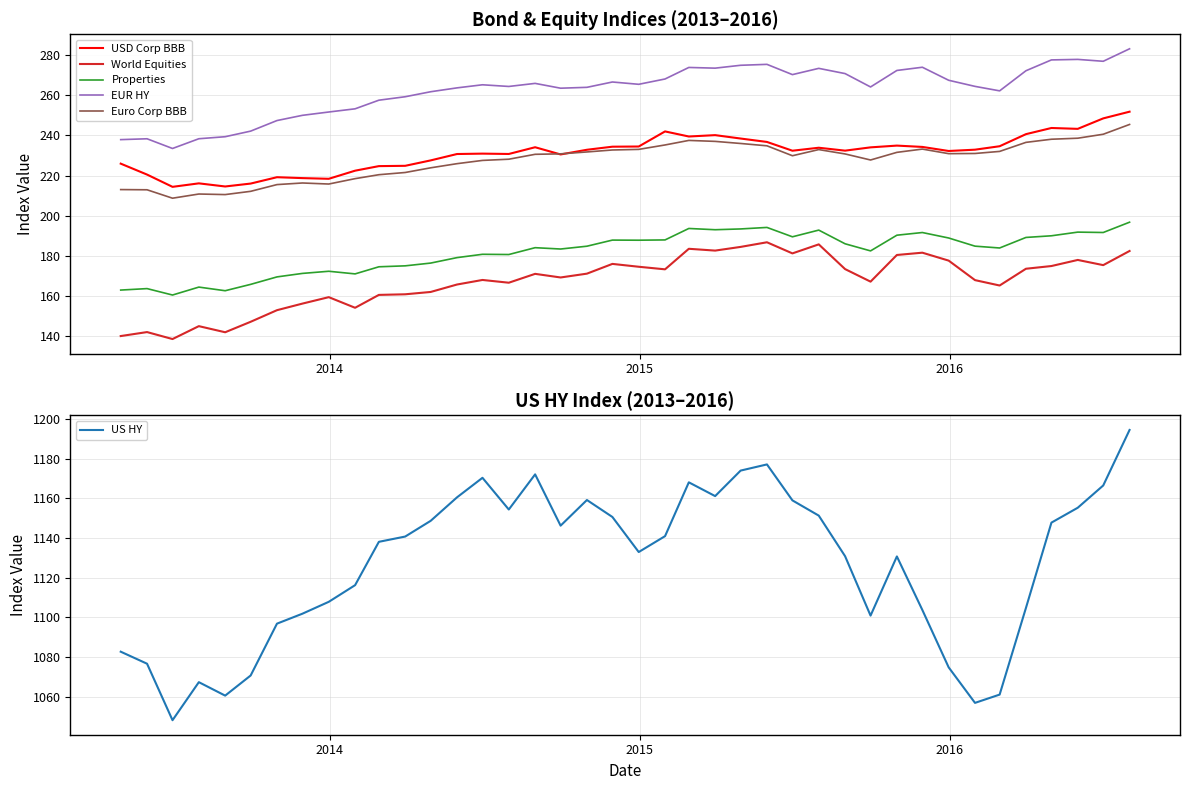

Reading left to right, extract all data points from this chart.

USD Corp BBB: 226.0	220.6	214.5	216.2	214.6	216.1	219.2	218.8	218.5	222.5	224.8	224.9	227.6	230.8	231.0	230.8	234.2	230.6	232.9	234.4	234.5	242.0	239.5	240.2	238.5	236.8	232.4	233.9	232.5	234.1	235.0	234.3	232.3	232.9	234.7	240.7	243.7	243.3	248.5	251.8
World Equities: 140.2	142.2	138.7	145.1	142.1	147.3	153.1	156.4	159.6	154.3	160.7	161.0	162.2	165.8	168.1	166.8	171.2	169.4	171.3	176.1	174.7	173.4	183.6	182.7	184.6	186.9	181.3	185.8	173.5	167.3	180.6	181.7	177.7	168.0	165.4	173.7	175.1	178.1	175.5	182.5
Properties: 163.1	163.8	160.6	164.6	162.8	165.9	169.6	171.4	172.4	171.1	174.7	175.1	176.5	179.2	180.9	180.8	184.2	183.5	184.9	188.0	187.9	188.0	193.7	193.1	193.5	194.3	189.6	192.9	186.1	182.6	190.4	191.7	189.0	184.9	184.0	189.3	190.1	191.9	191.7	196.9
EUR HY: 237.9	238.4	233.5	238.4	239.4	242.2	247.4	250.0	251.7	253.3	257.6	259.3	261.8	263.7	265.2	264.4	265.9	263.5	264.0	266.6	265.5	268.1	273.9	273.5	274.9	275.4	270.3	273.4	270.8	264.1	272.4	274.0	267.5	264.4	262.2	272.2	277.6	277.9	276.9	283.1
Euro Corp BBB: 213.1	213.0	208.8	210.9	210.6	212.2	215.6	216.4	215.8	218.5	220.5	221.6	223.9	226.0	227.6	228.2	230.6	230.9	231.8	232.8	233.1	235.3	237.6	237.1	236.0	234.9	229.9	233.0	230.8	227.8	231.6	233.2	231.0	231.1	232.1	236.6	238.1	238.7	240.6	245.5
US HY: 1082.7	1076.6	1048.2	1067.4	1060.6	1070.7	1096.8	1101.9	1107.8	1116.2	1138.1	1140.7	1148.6	1160.5	1170.3	1154.3	1172.0	1146.2	1159.1	1150.6	1132.9	1140.9	1168.0	1161.1	1174.0	1177.1	1158.9	1151.3	1130.8	1100.9	1130.7	1103.7	1074.8	1056.9	1061.1	1104.8	1147.7	1155.2	1166.5	1194.4